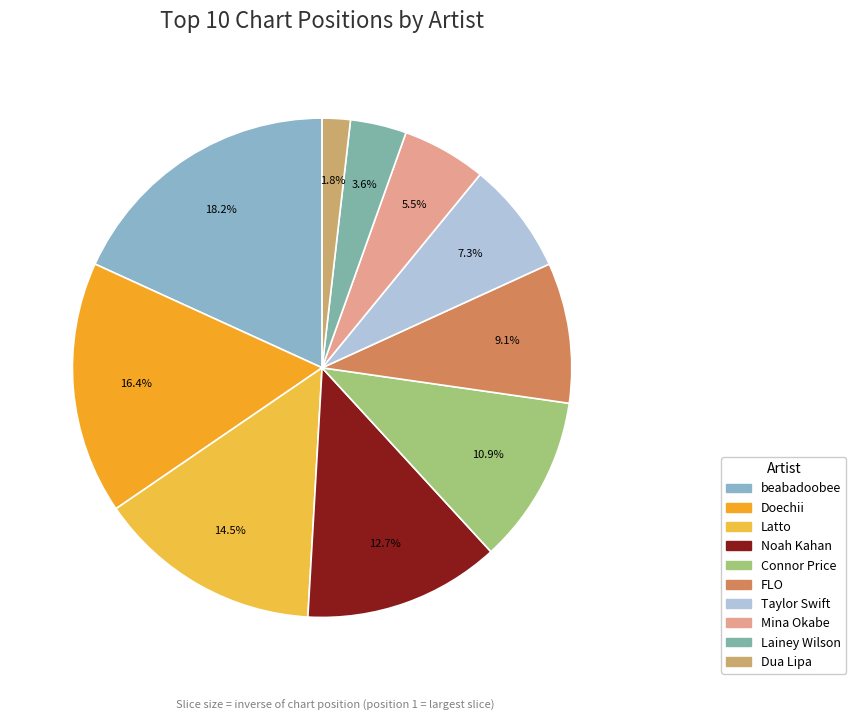

Which category has the smallest portion of the pie?

Dua Lipa